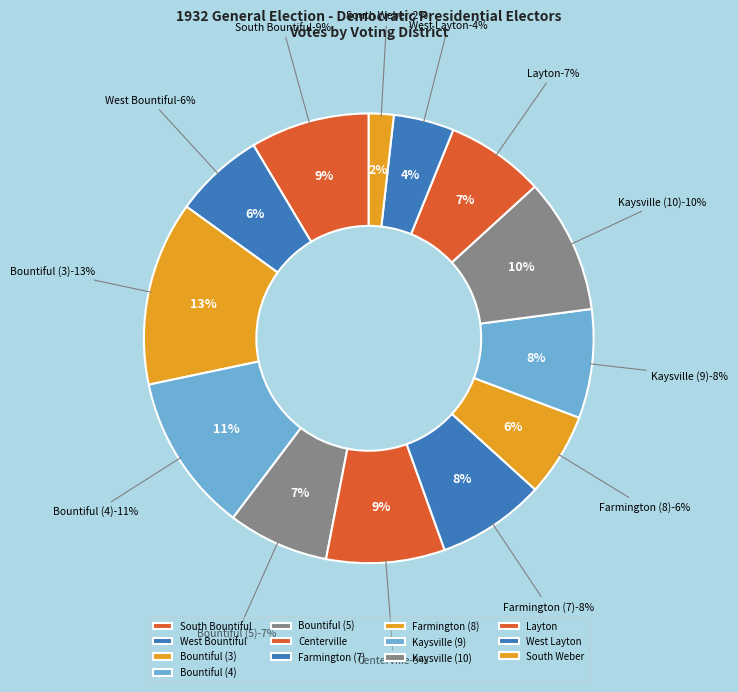

What is the ratio of the value at Bountiful (4) to the value at Kaysville (10)?

1.2